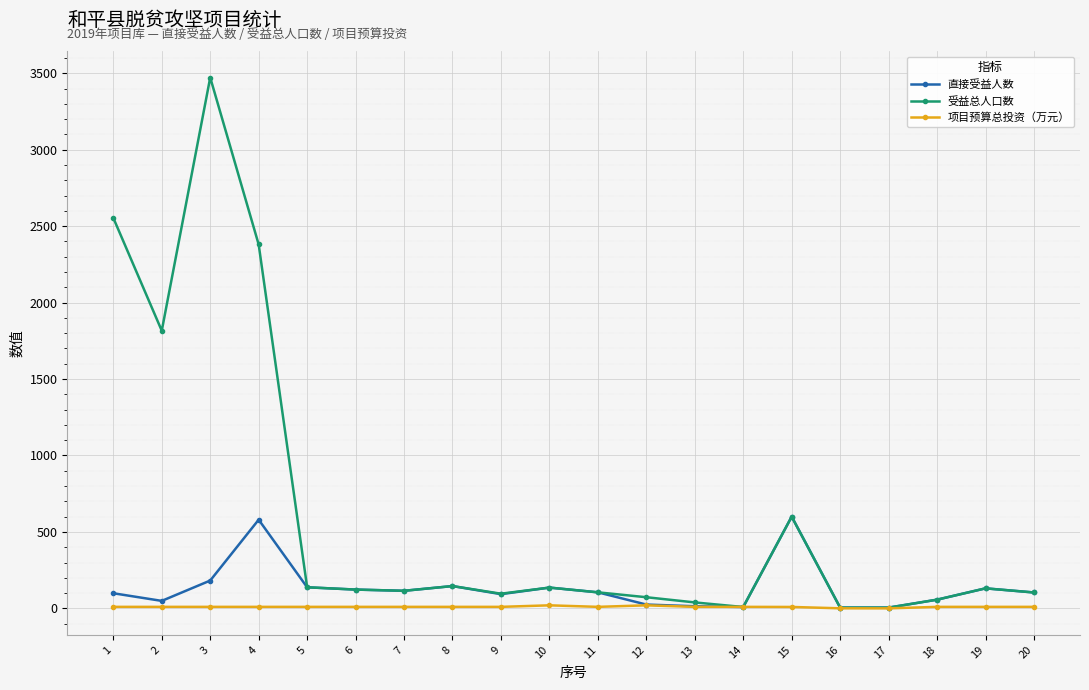

What is the average value of the 受益总人口数 series?

605.2